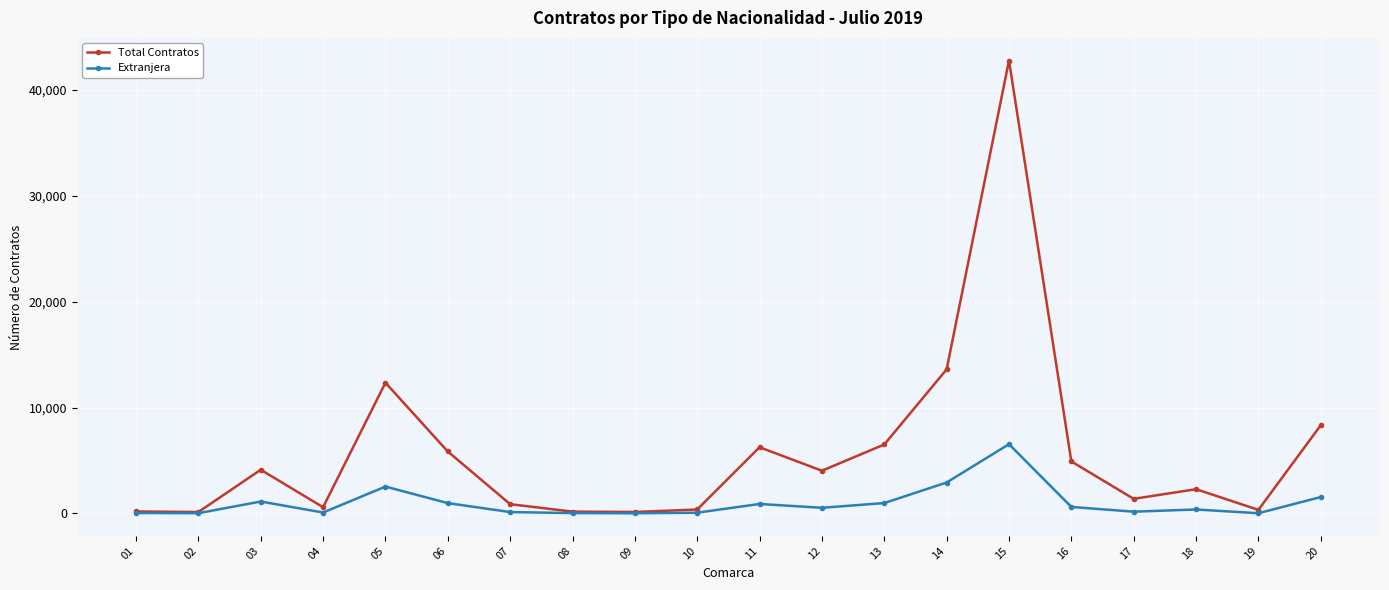

What is the maximum value shown in the chart?

42786